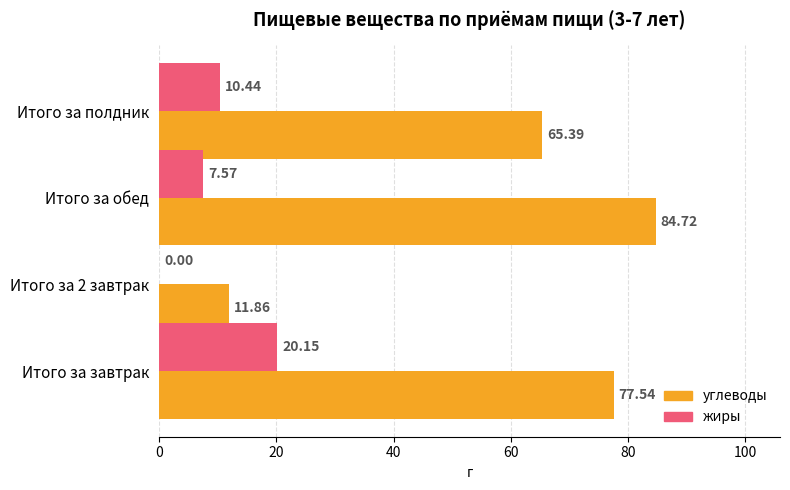

What is the sum of all углеводы values?

239.5